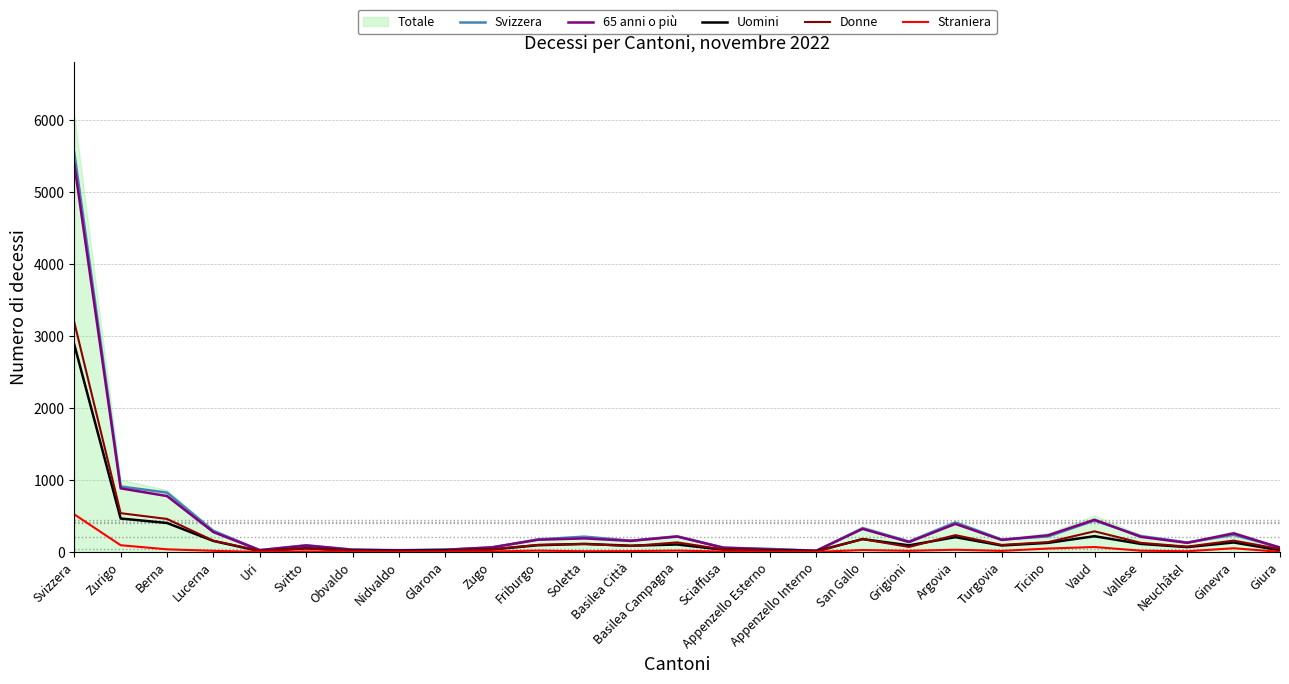

Is it true that Svizzera equals 43 at Appenzello Esterno?

True